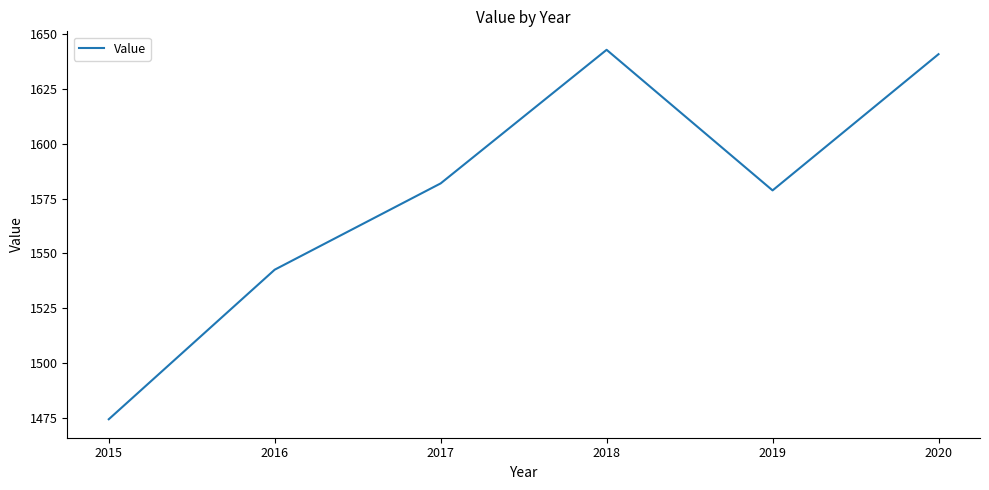

What is the change in value from 2017 to 2020?

+59.0